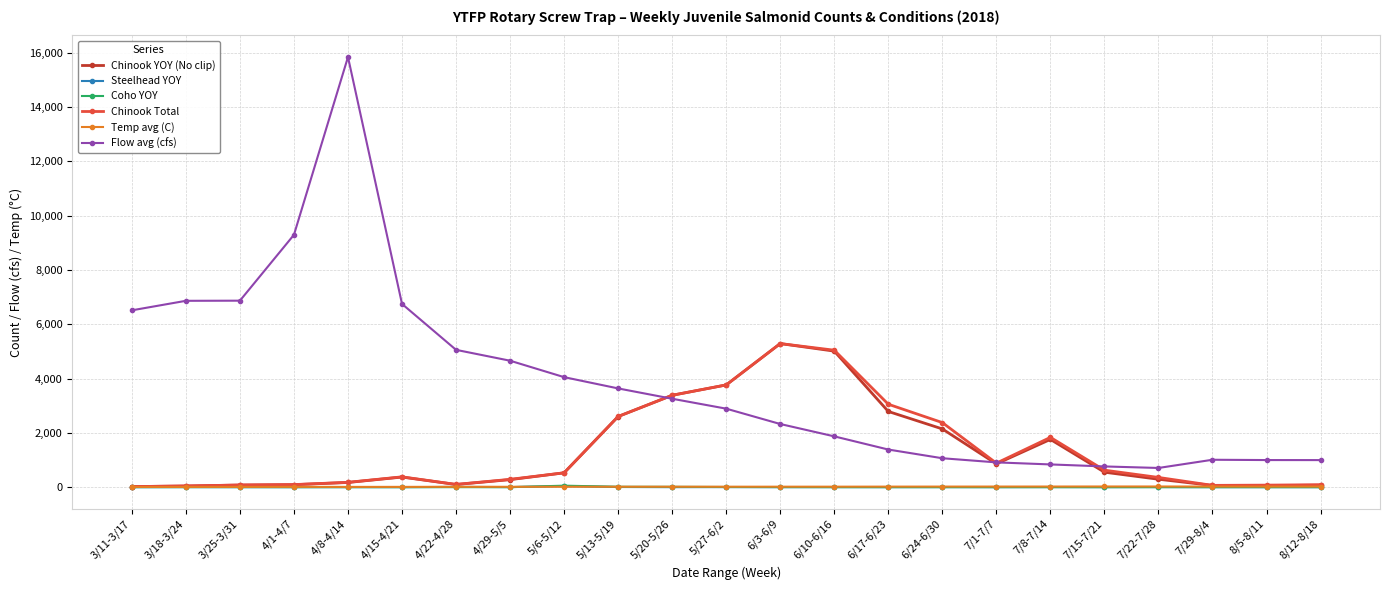

True or false: Coho YOY has more than 0 points higher than both neighbors.

True